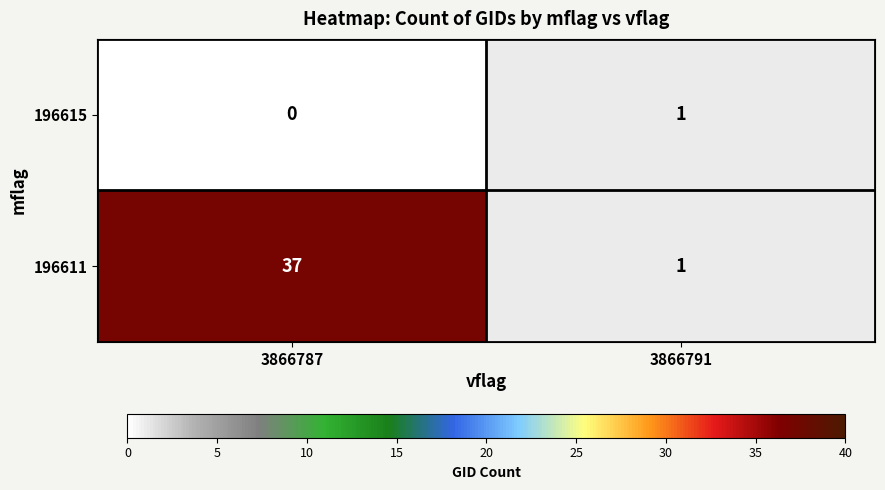

Which category has the lowest value across all series?

3866787